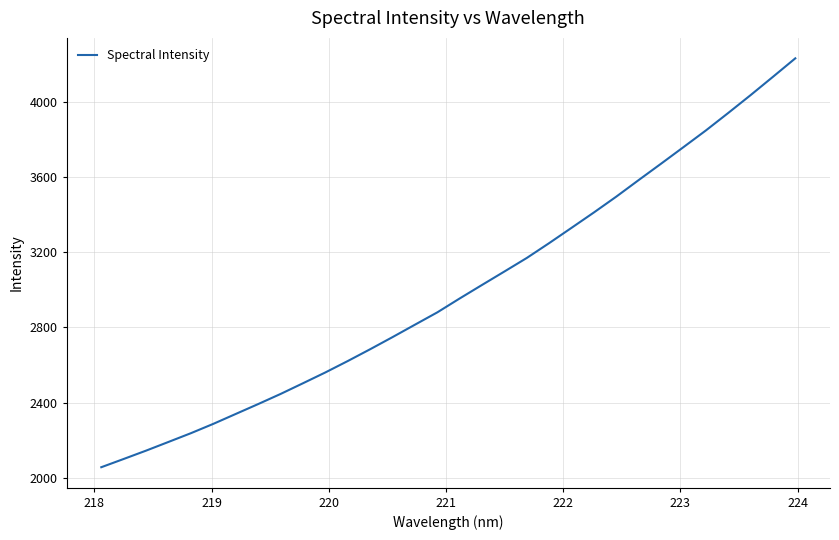

What is the smallest value displayed?

2056.0